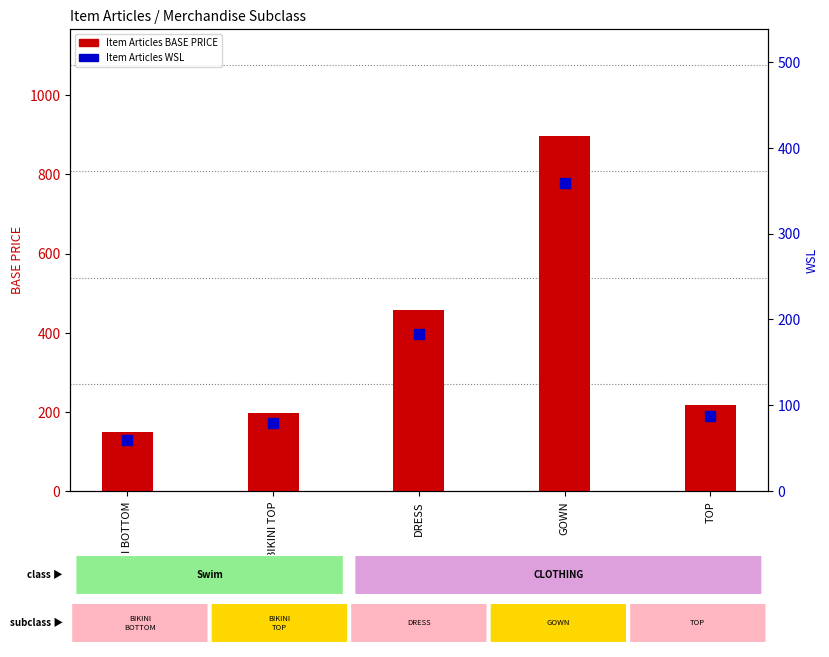

At which category is the sum across all series the highest?

GOWN